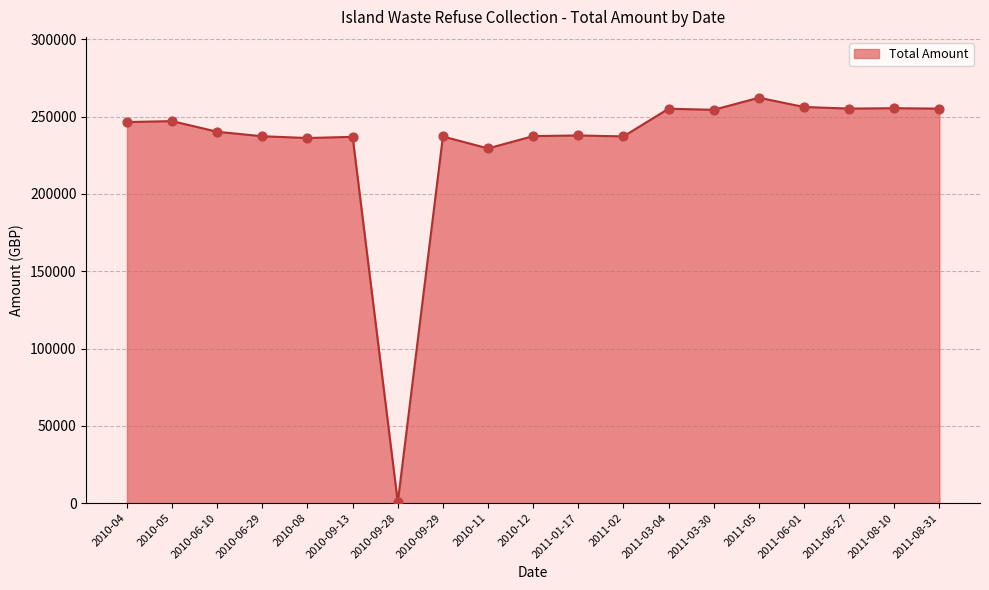

Which has a higher value, 2010-05 or 2010-09-28?

2010-05